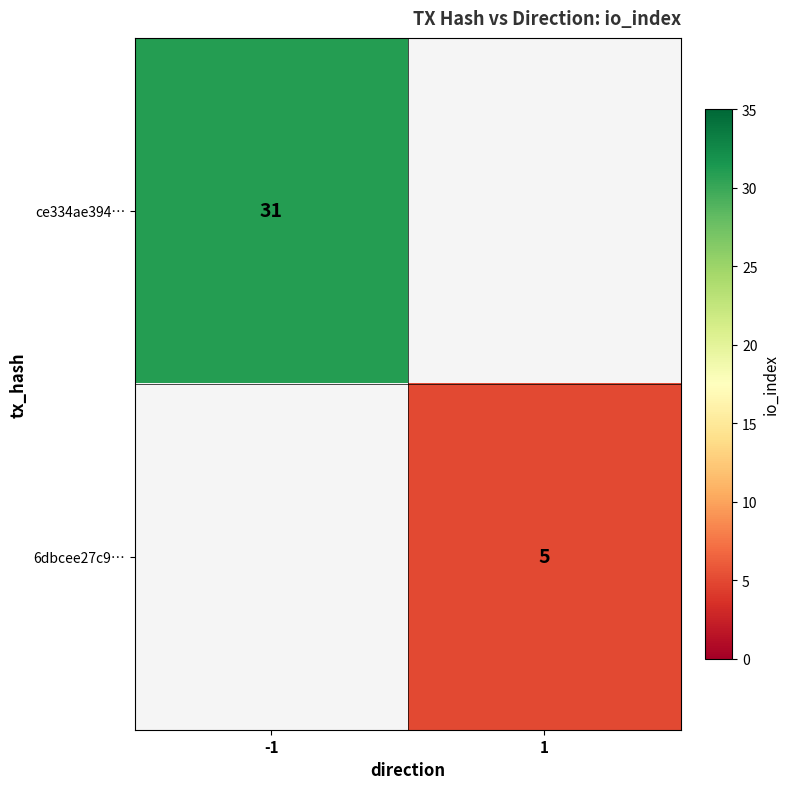

The ce334ae394… series shows 31 at -1. True or false?

True